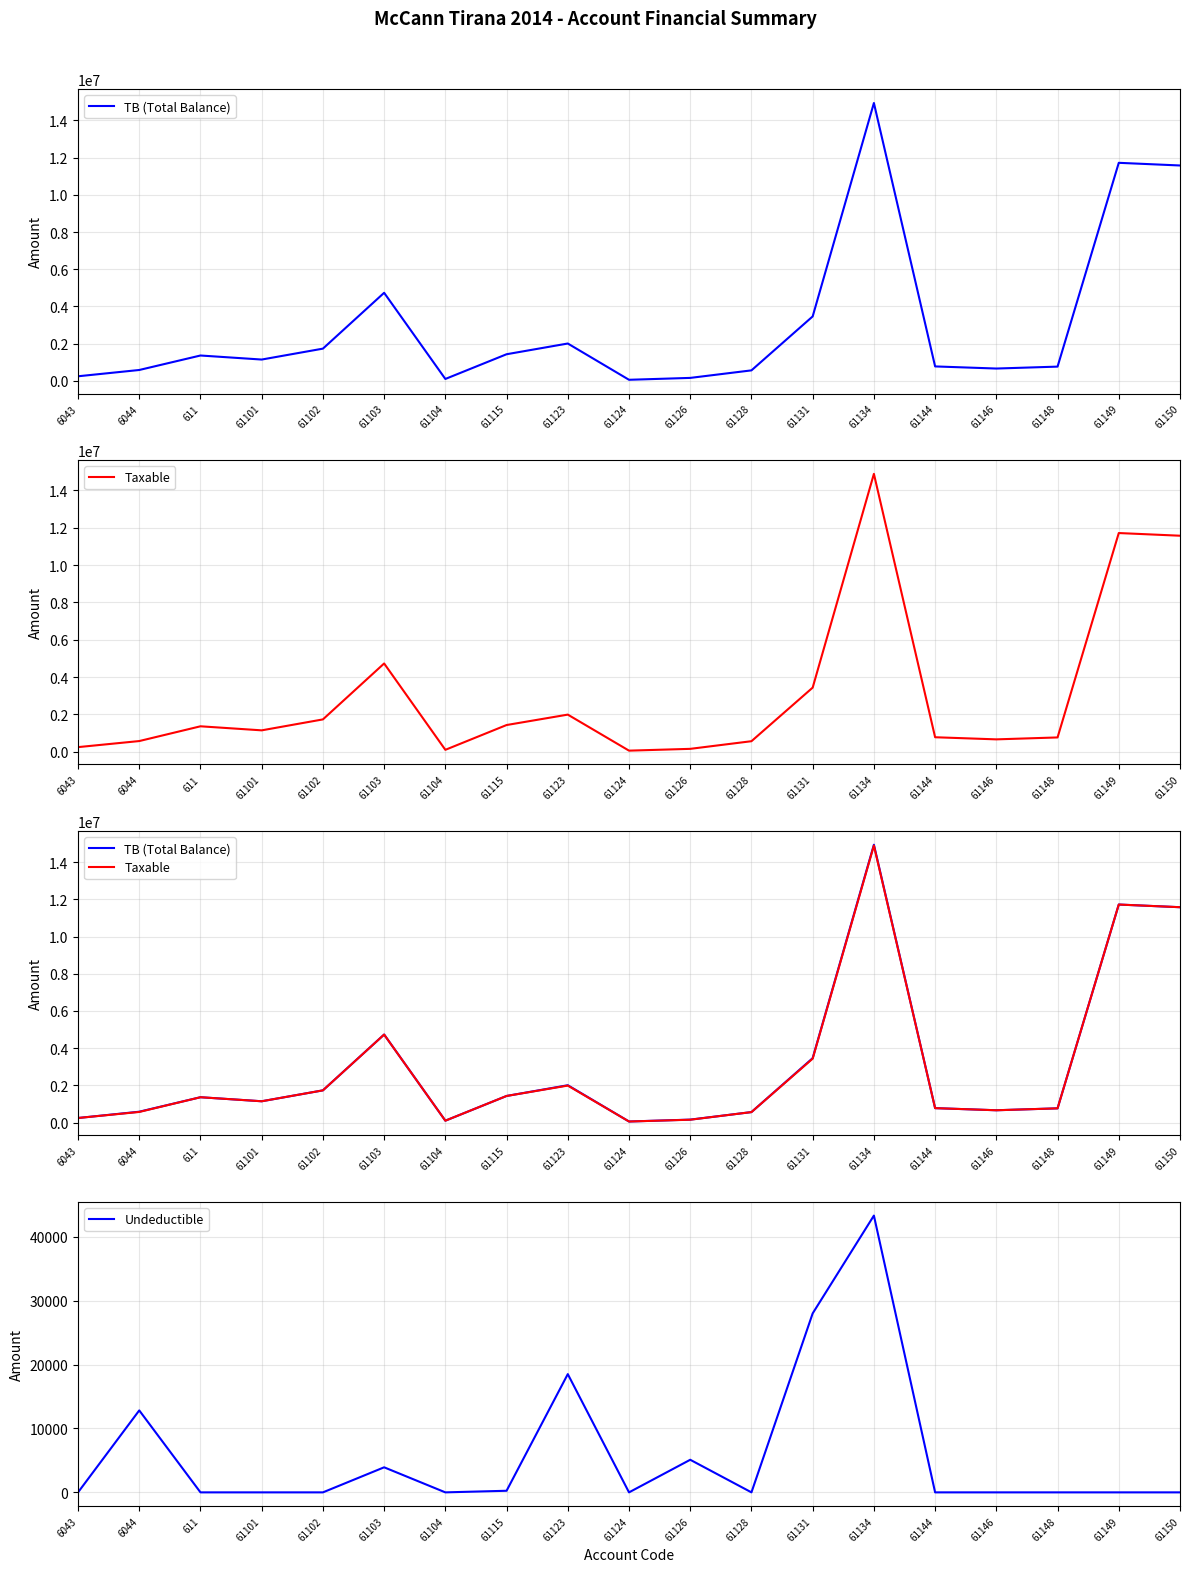

What is the value of the Undeductible point at the 9th from the left?

18500.0